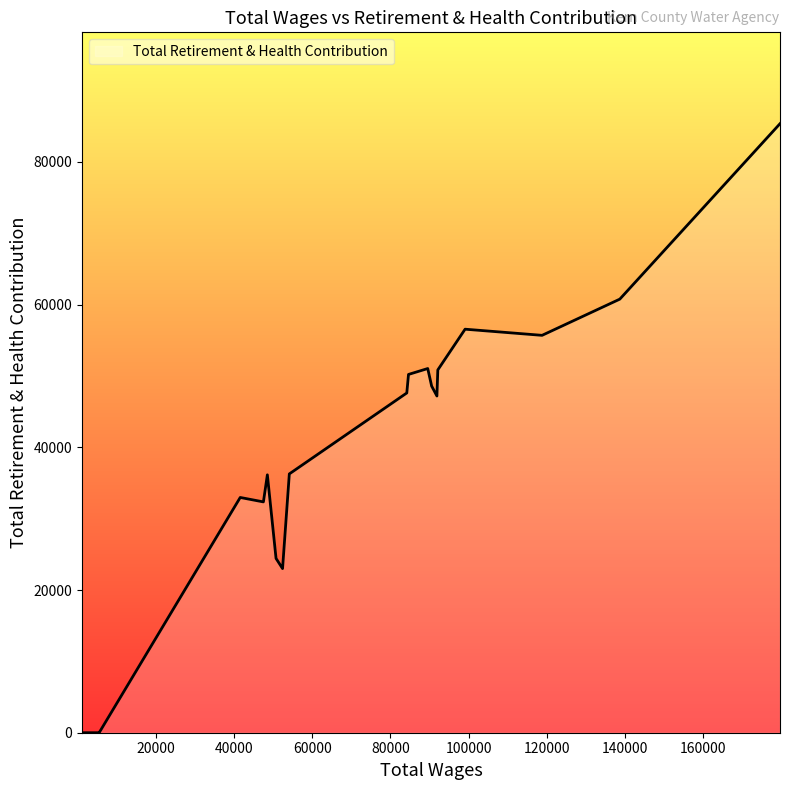

What is the maximum value shown in the chart?

85362